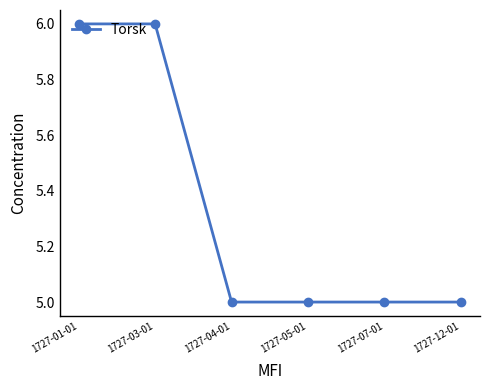

Does the chart have visible grid lines?

No